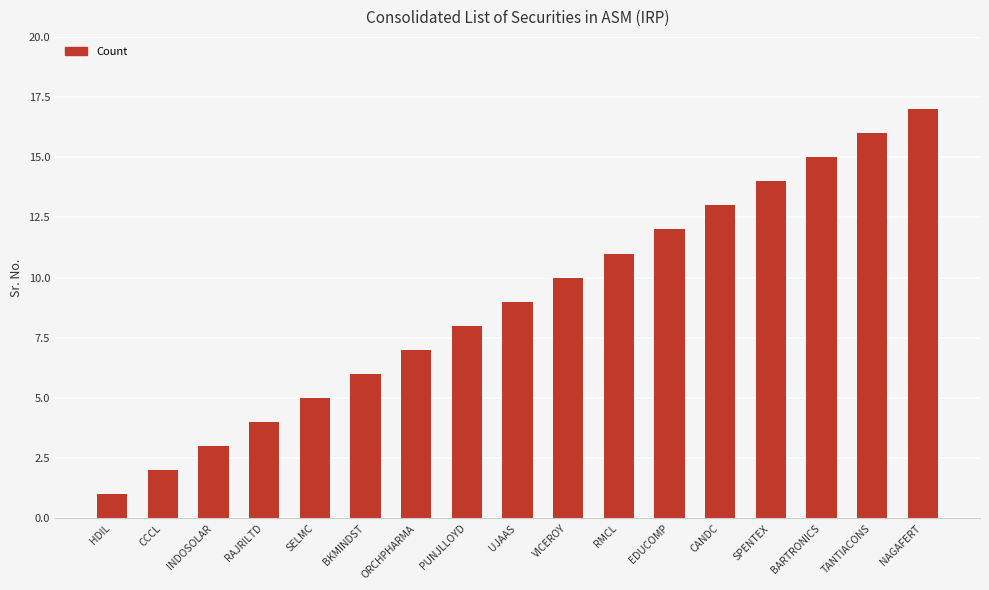

What is the approximate value at TANTIACONS?

16